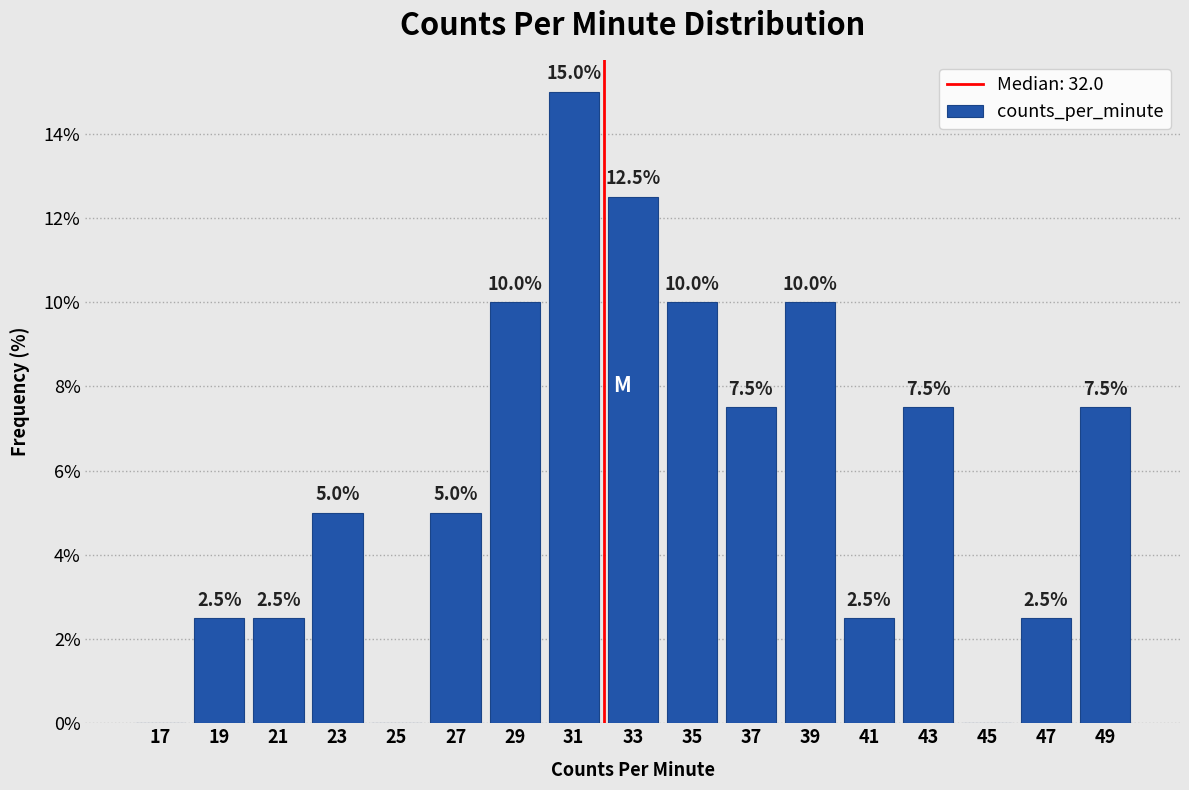

Over which range of the x-axis is the bar tallest?

30 to 32